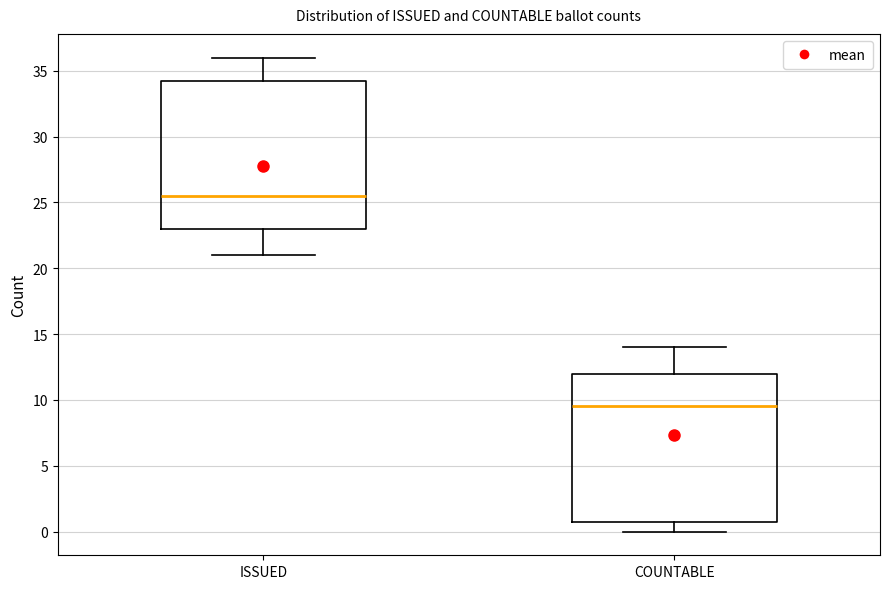

Reading left to right, transcribe this box plot: for each box, give where its median line is, the range the box spans, and where its two whiskers end, as read against the y-axis. The values are not printed on the chart, so give them approximately, as read against the axis.

ISSUED: median 25.5, box 23.0 to 34.5, whiskers 21.0 to 36.0
COUNTABLE: median 9.5, box 1.0 to 12.0, whiskers 0.0 to 14.0